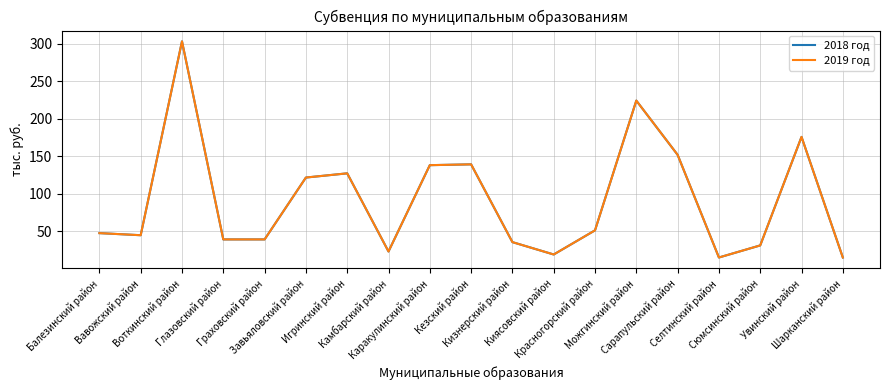

True or false: 2019 год and 2018 год cross at least once.

False